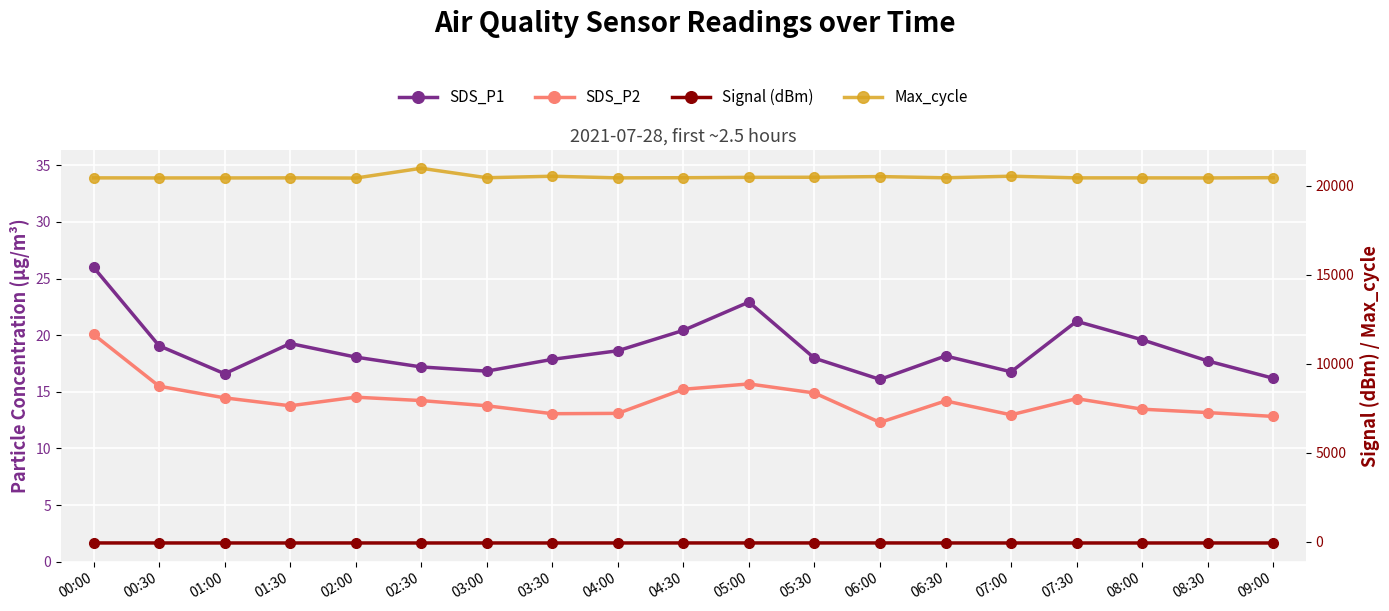

The SDS_P1 series shows 19.1 at 00:30. True or false?

True